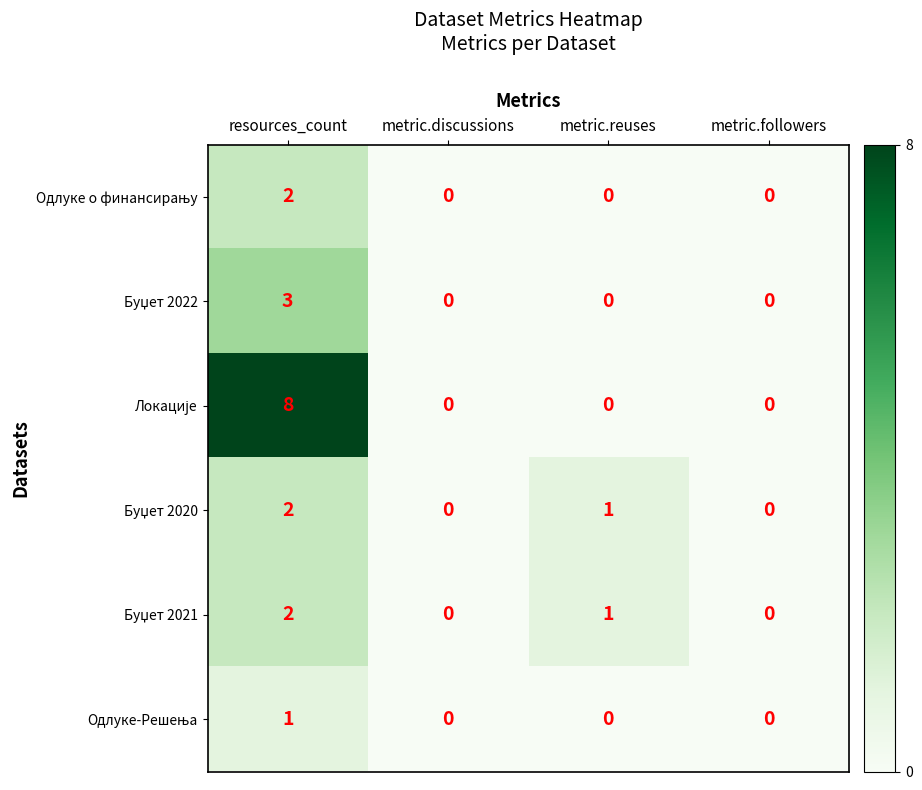

What is the total value across all series at resources_count?

18